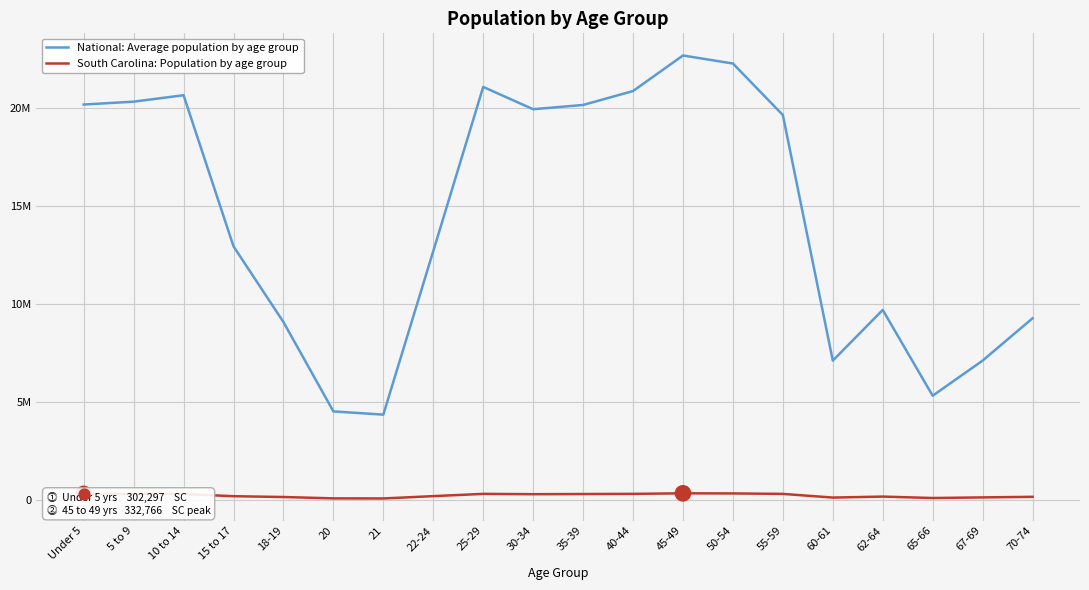

Is the value of South Carolina: Population by age group at 50-54 greater than the value of National: Average population by age group at Under 5?

No